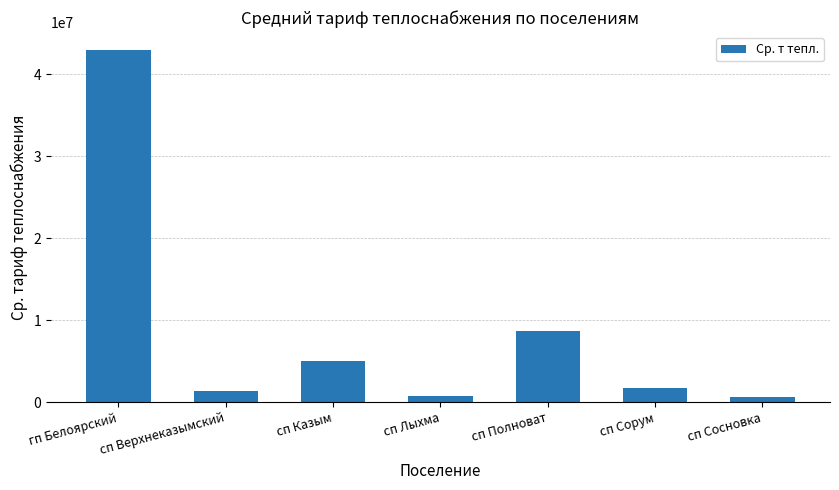

What is the average value?

8721097.3